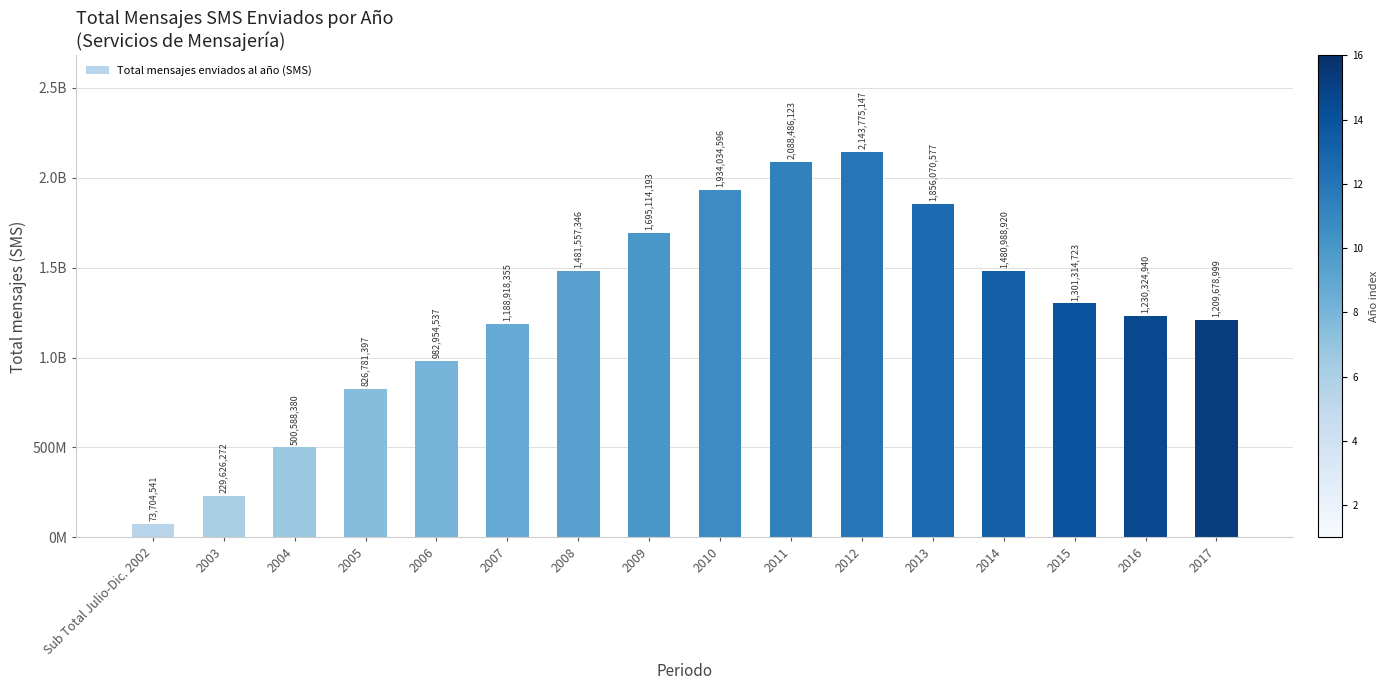

Is it true that the value at 2009 is 2672179953?

False